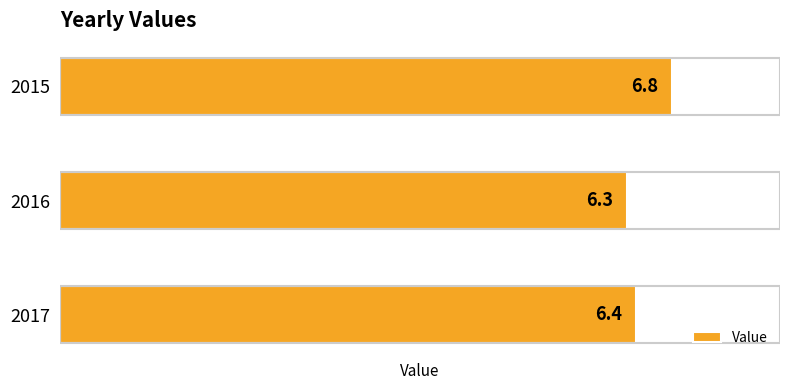

Reading bottom to top, what are all the values shown in this chart?

6.4	6.3	6.8